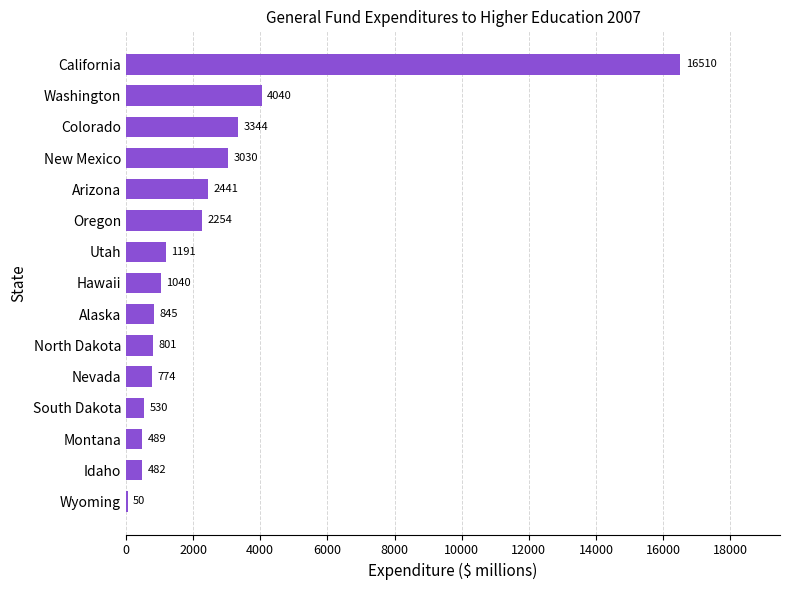

True or false: the data shows 489.0 at Montana.

True